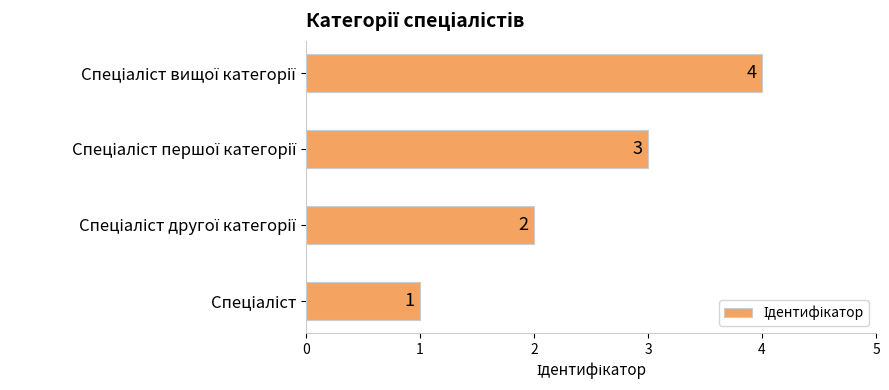

What is the difference between the maximum and minimum values?

3